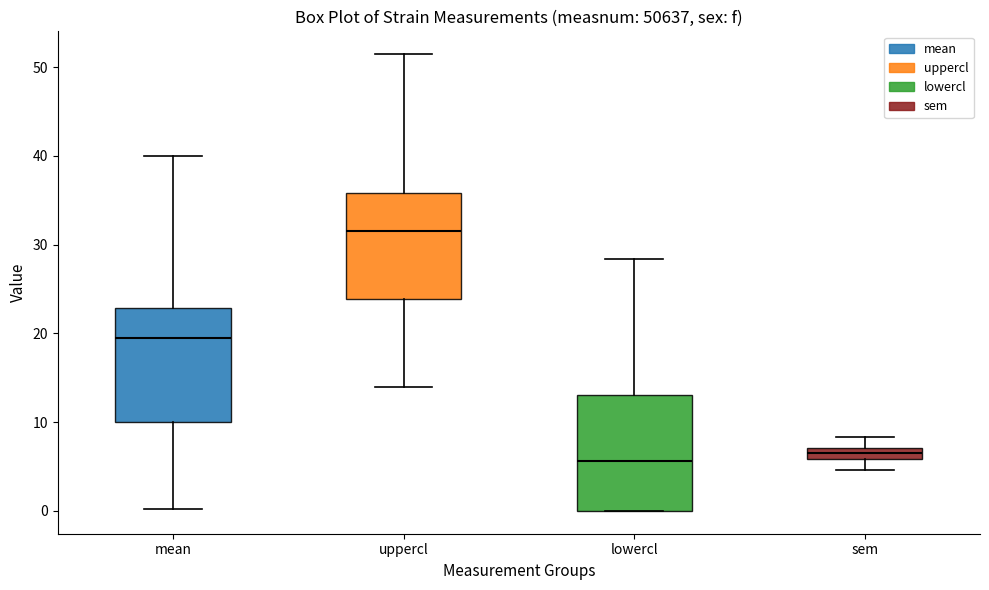

Where does the median line of the box for mean sit on the y-axis? The values are not printed on the chart, so give them approximately, as read against the axis.

20